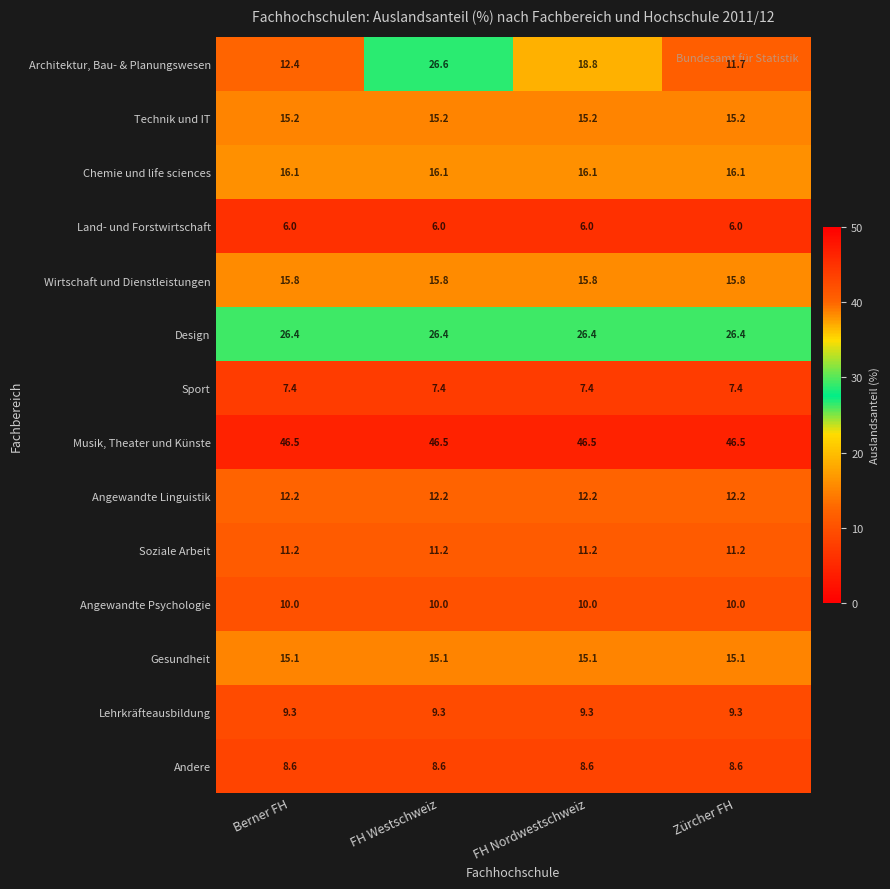

At how many categories does at least one series exceed 42?

4